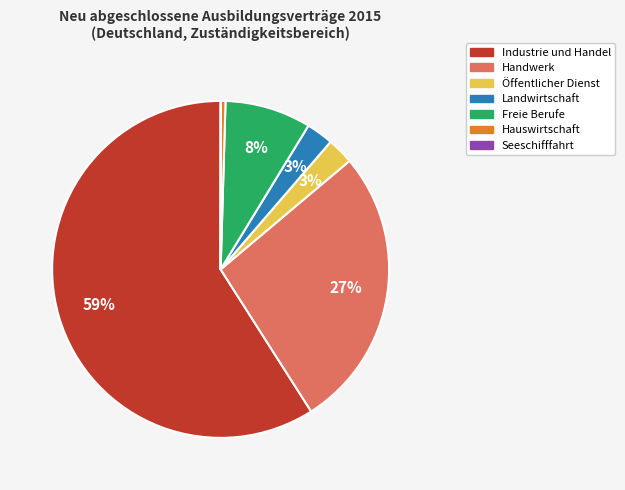

Which has a higher value, Freie Berufe or Handwerk?

Handwerk